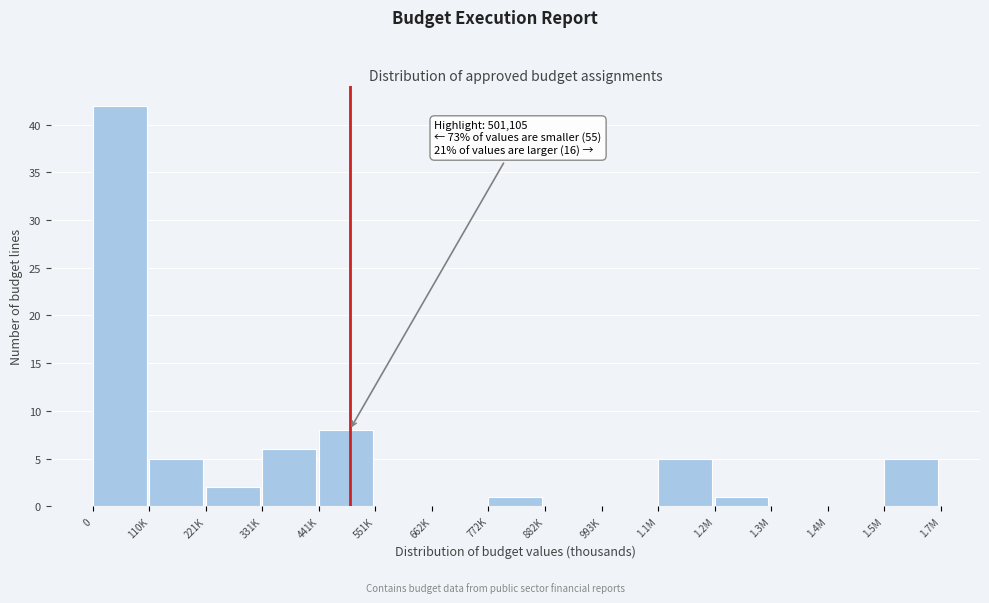

Reading right to left, what are all the values shown in this chart?

1.5M=5	1.4M=0	1.3M=0	1.2M=1	1.1M=5	993K=0	882K=0	772K=1	662K=0	551K=0	441K=8	331K=6	221K=2	110K=5	0=42